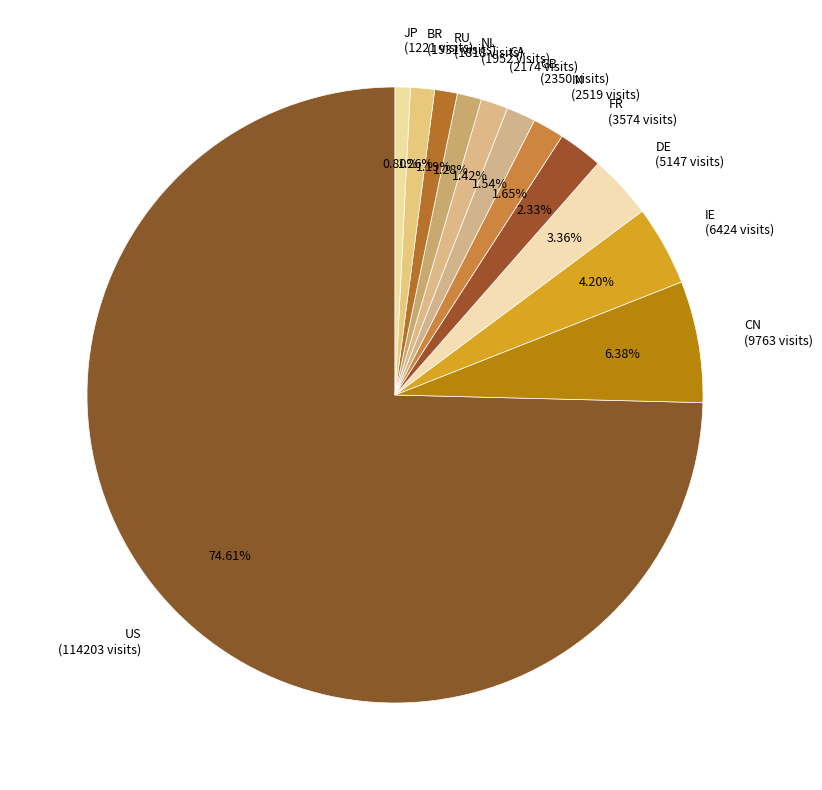

What is the largest slice in the pie chart?

US